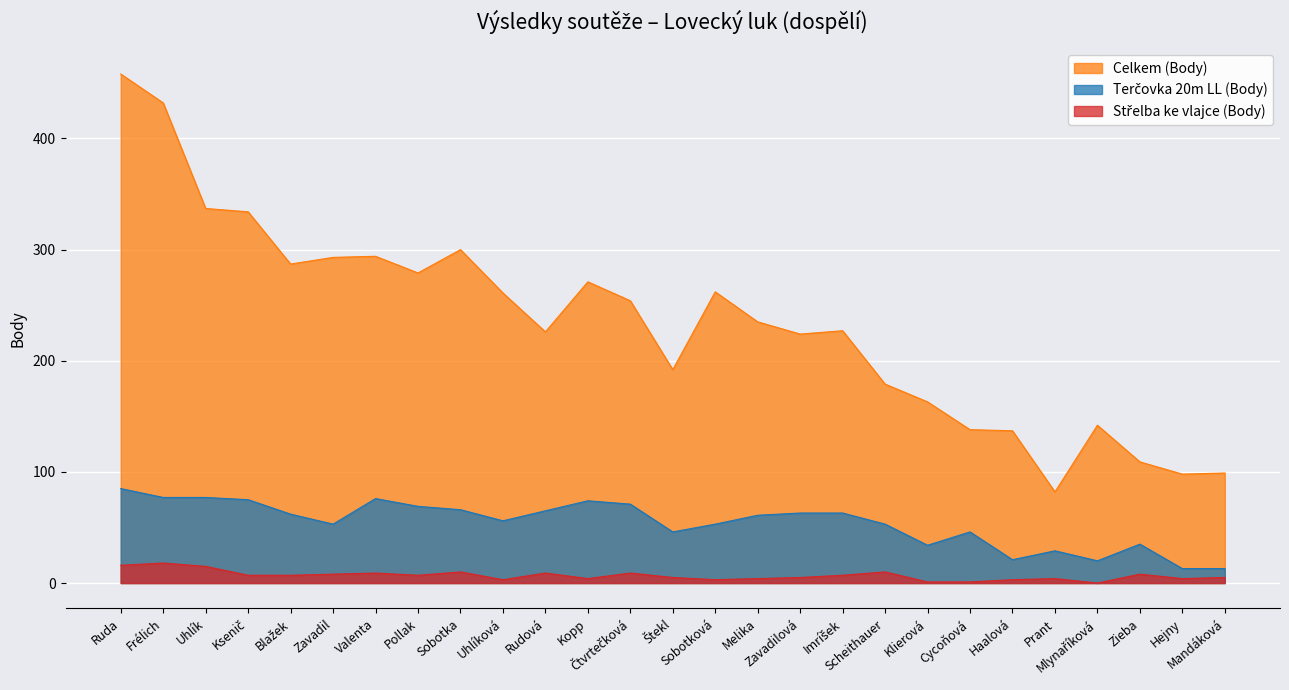

Where is the first local minimum for Celkem (Body)?

Blažek